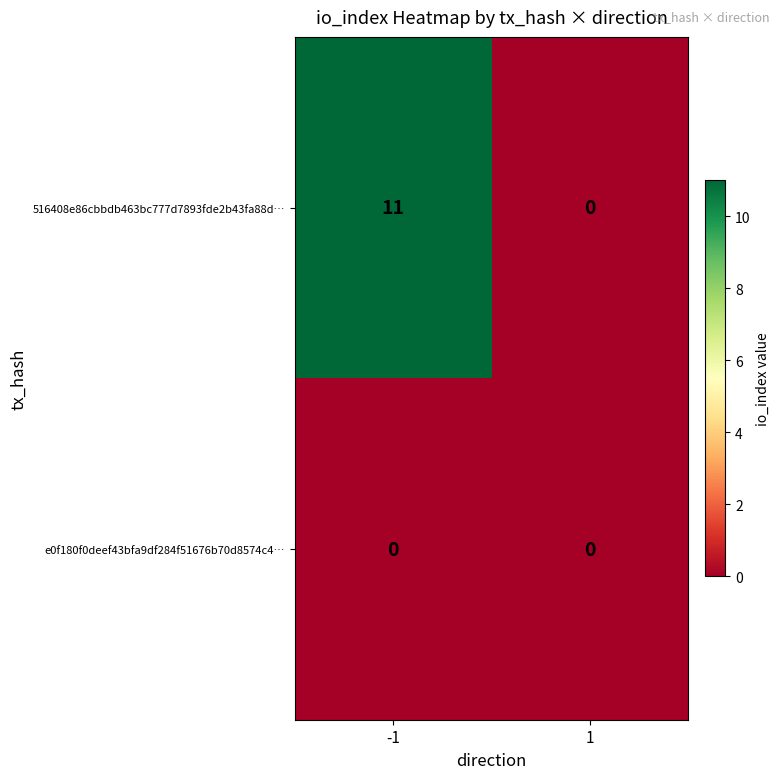

Which category has the highest value across all series?

-1